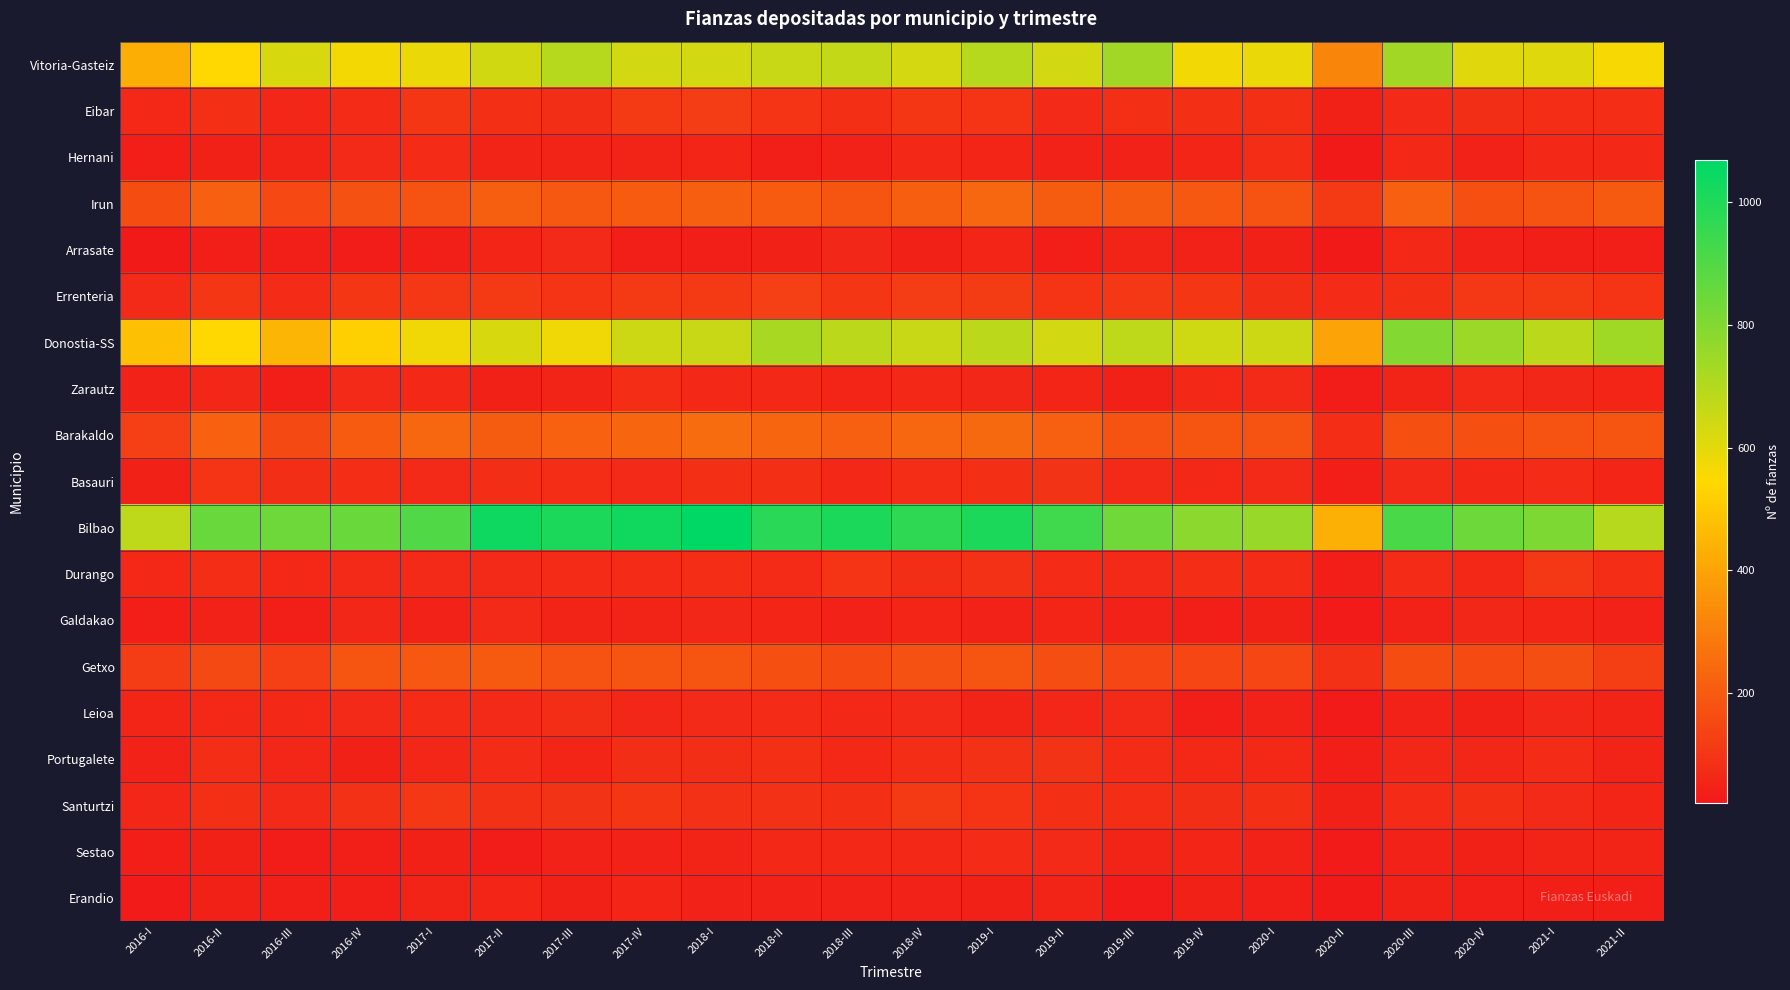

Which category has the highest value across all series?

2018-I